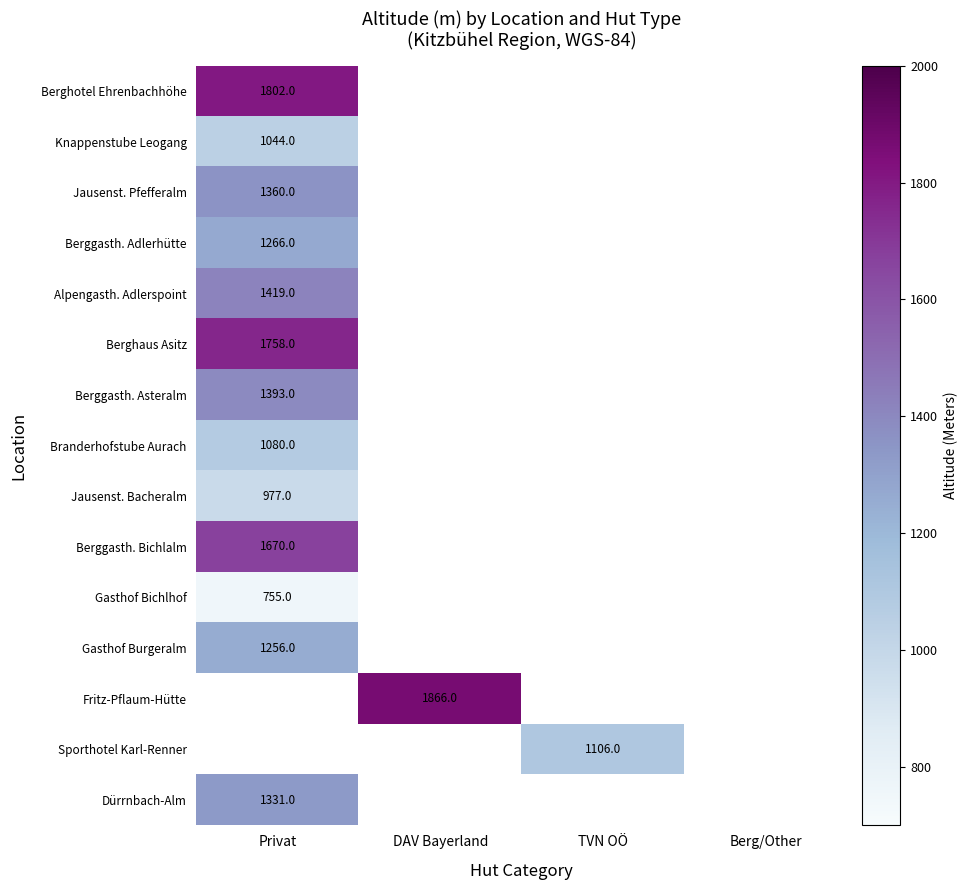

Is it true that Gasthof Bichlhof equals 755 at Privat?

True